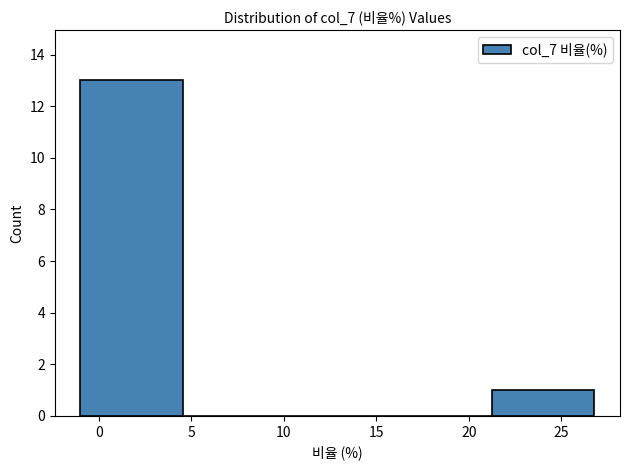

What is the height of the bar covering 21.0 to 27.0 on the x-axis? Neither the bar edges nor the heights are printed on the chart, so give them approximately, as read against the axes.

1